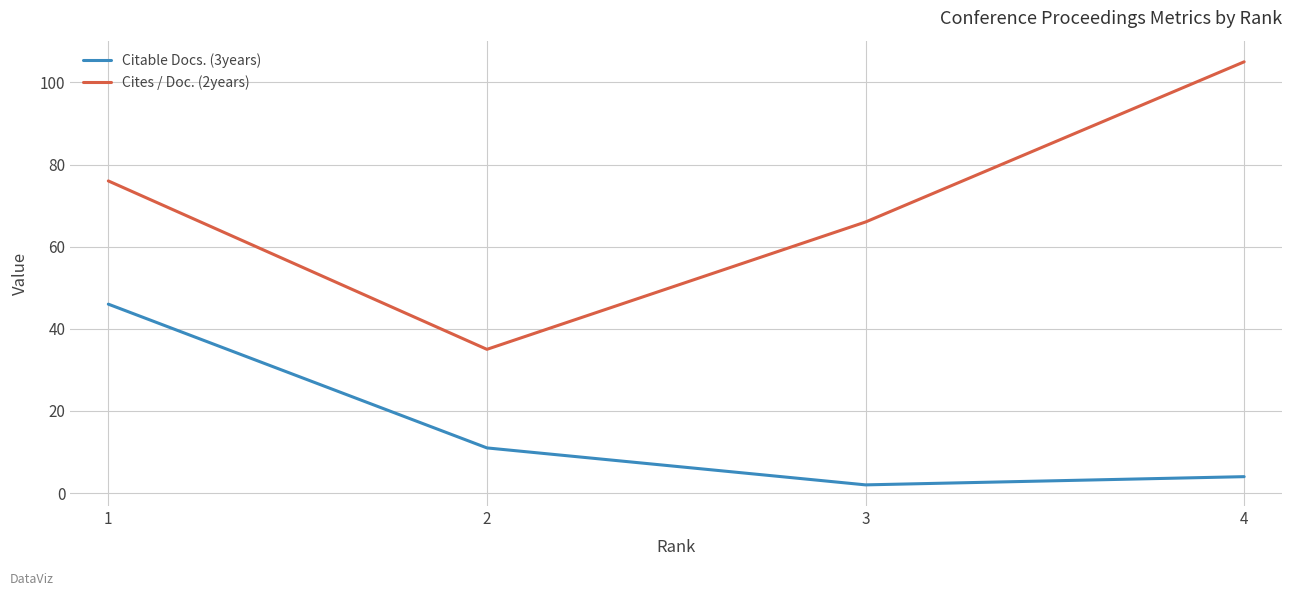

What is the difference between the second highest and minimum values in the Cites / Doc. (2years) series?

41